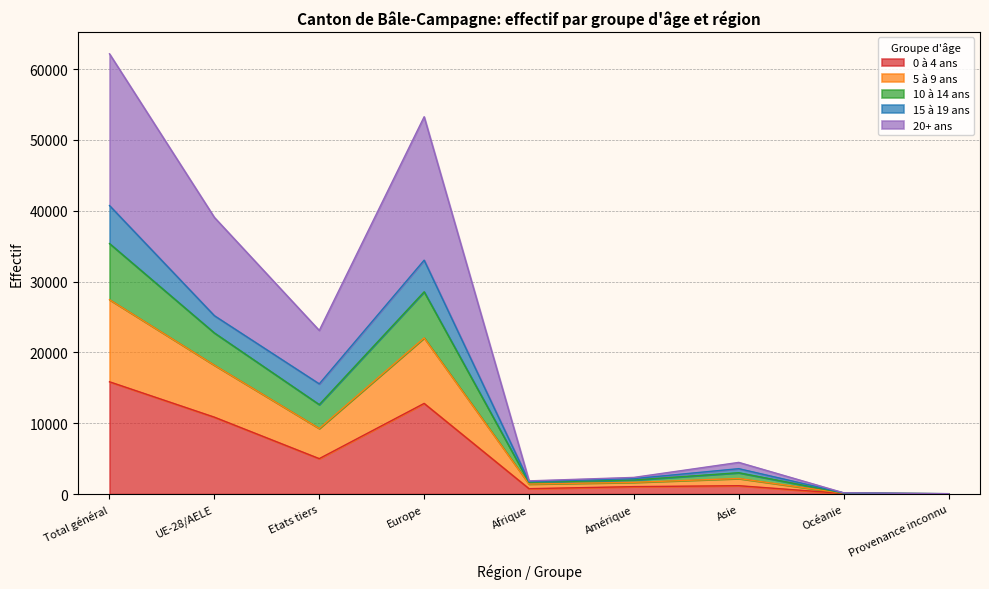

What is the label of the 2nd point from the left?

UE-28/AELE